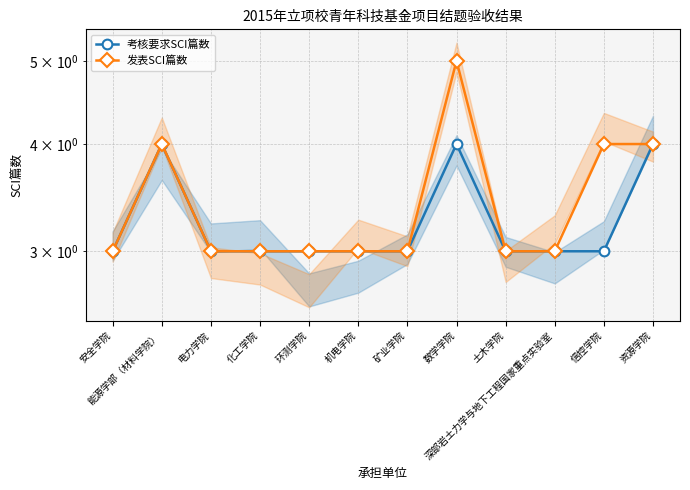

At which label does 考核要求SCI篇数 reach its peak?

能源学部（材料学院）